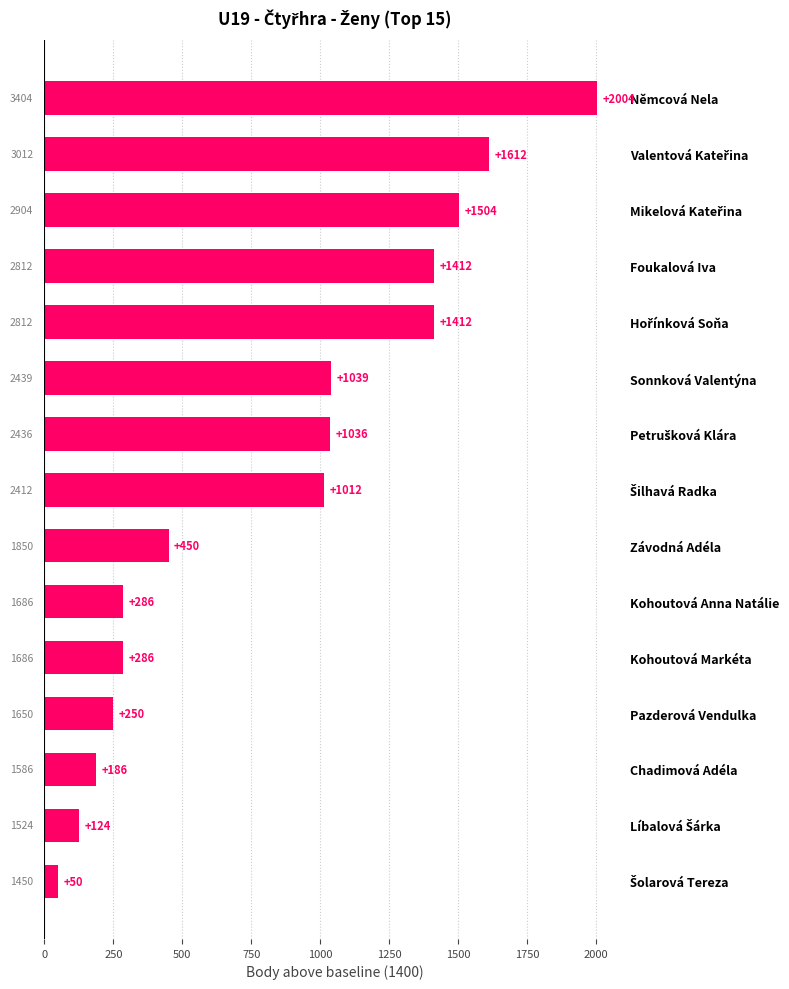

What is the ratio of the value at Závodná Adéla to the value at Chadimová Adéla?

2.4